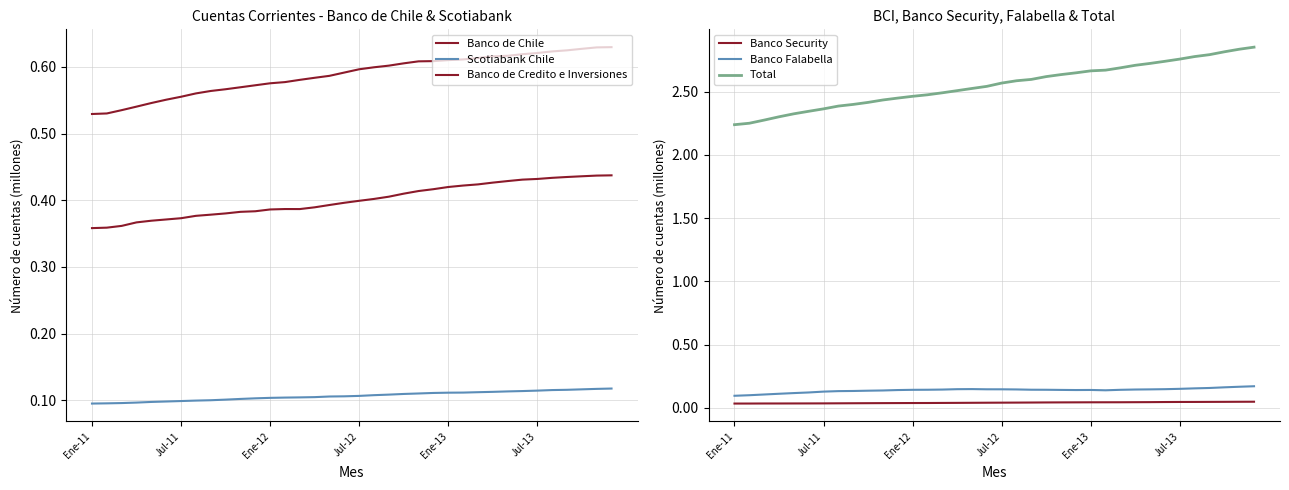

What is the value of the Total point at the 23rd from the left?

2.6